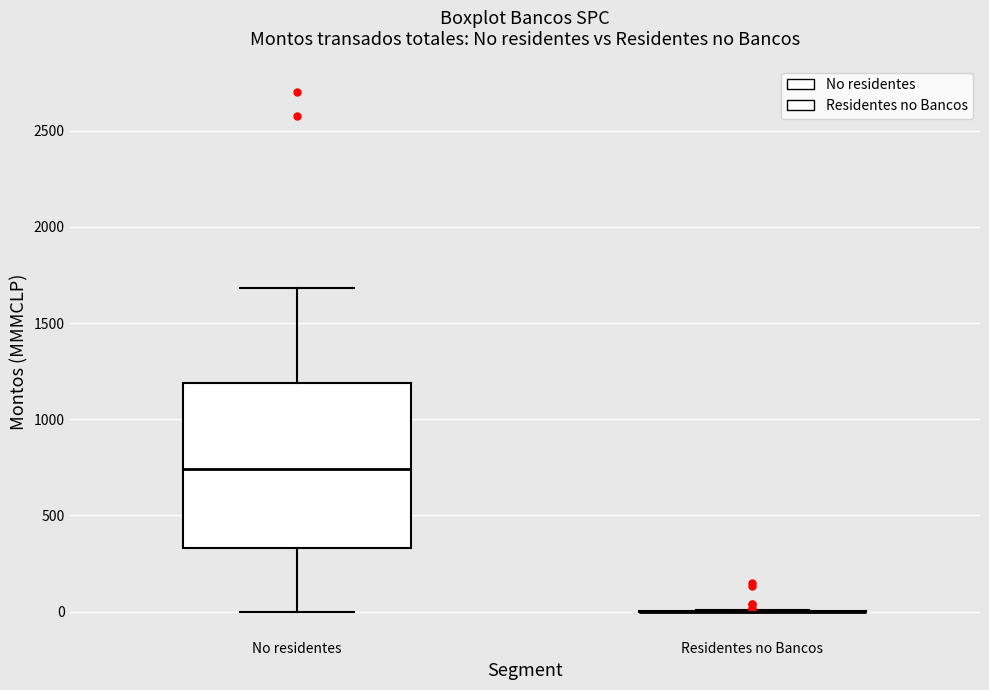

Reading left to right, transcribe this box plot: for each box, give where its median line is, the range the box spans, and where its two whiskers end, as read against the y-axis. The values are not printed on the chart, so give them approximately, as read against the axis.

No residentes: median 750, box 350 to 1200, whiskers 0 to 1700
Residentes no Bancos: box collapsed to a line at 0, whiskers 0 to 0